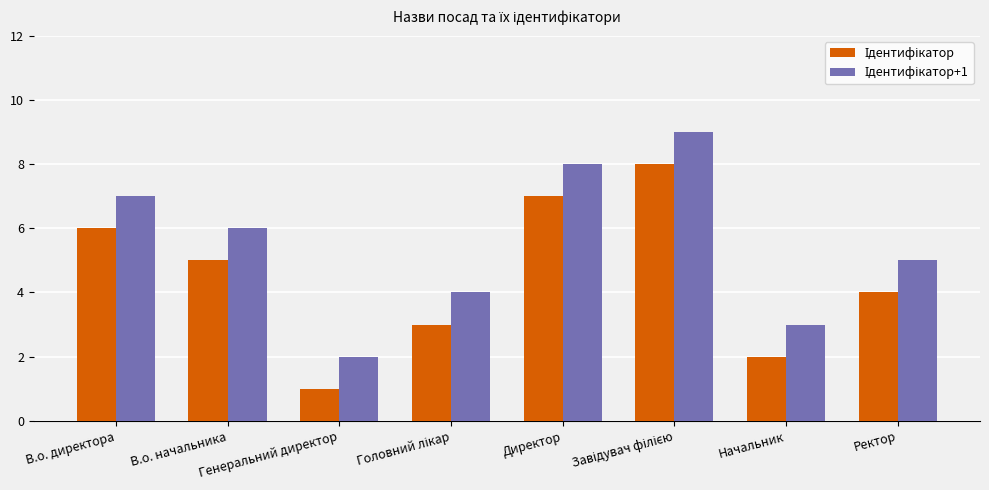

What is the maximum value shown in the chart?

9